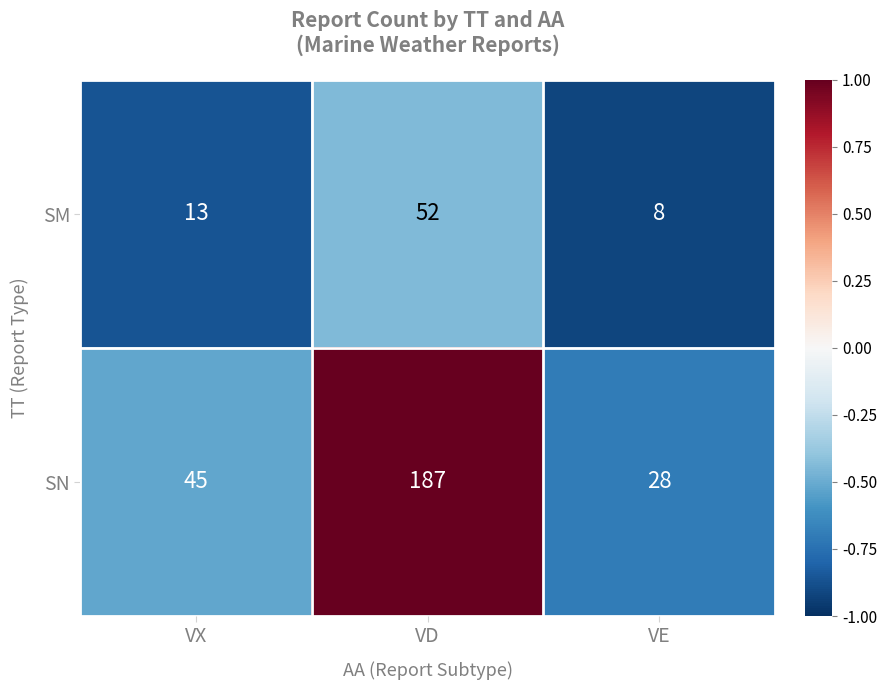

At VD, list the series in order from largest to smallest.

SN, SM